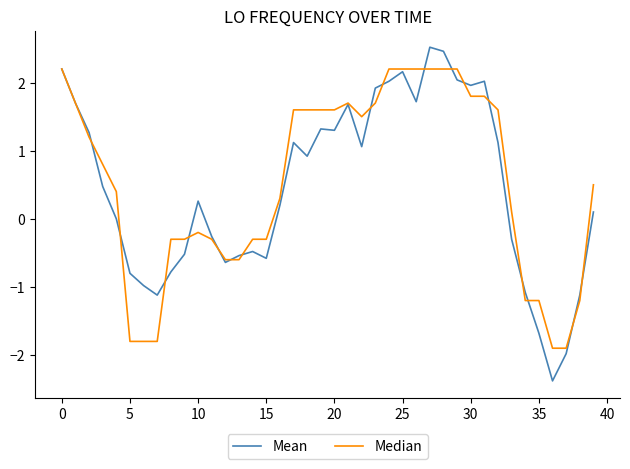

List the series in order of their peak value, lowest first.

Median, Mean